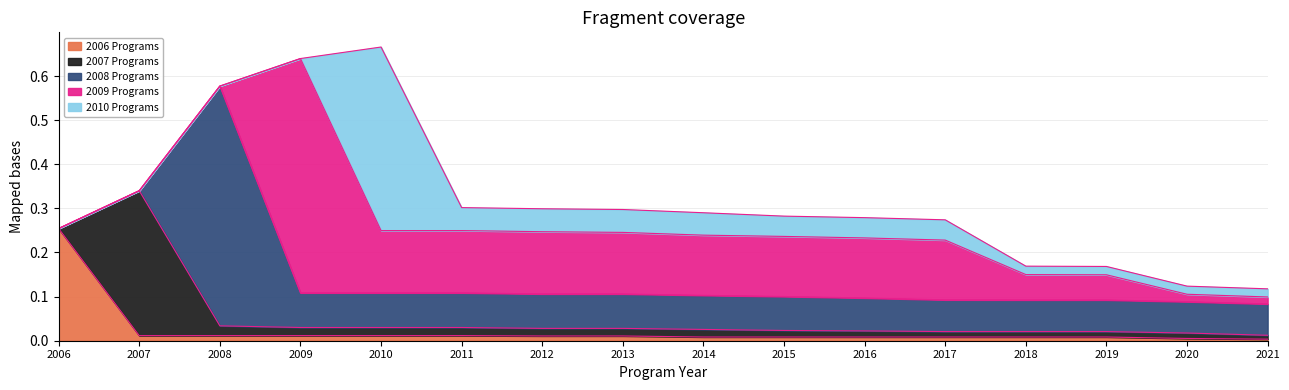

True or false: 2007 Programs and 2006 Programs intersect in this chart.

True